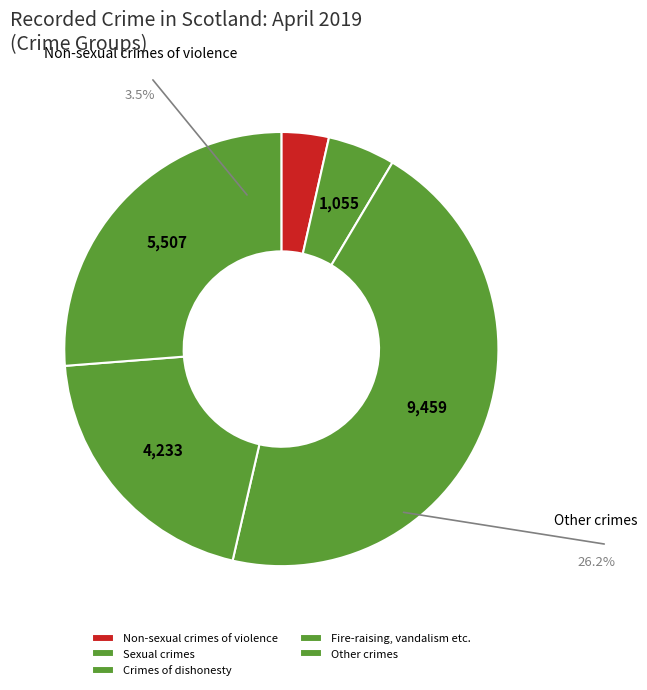

What percentage do Fire-raising, vandalism etc. and Non-sexual crimes of violence together represent?

23.7%